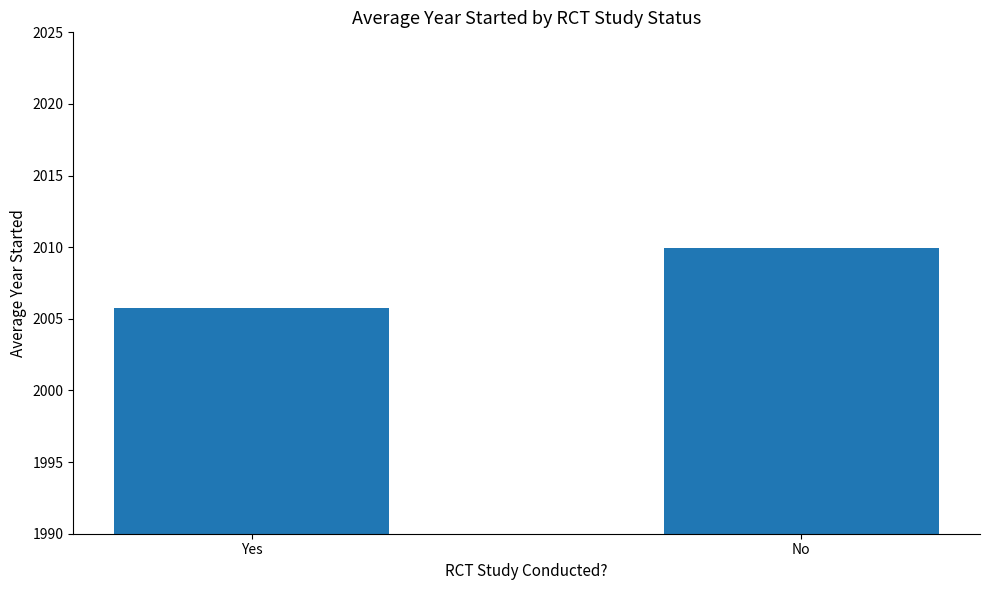

Is it true that the value at No is 2742.0?

False